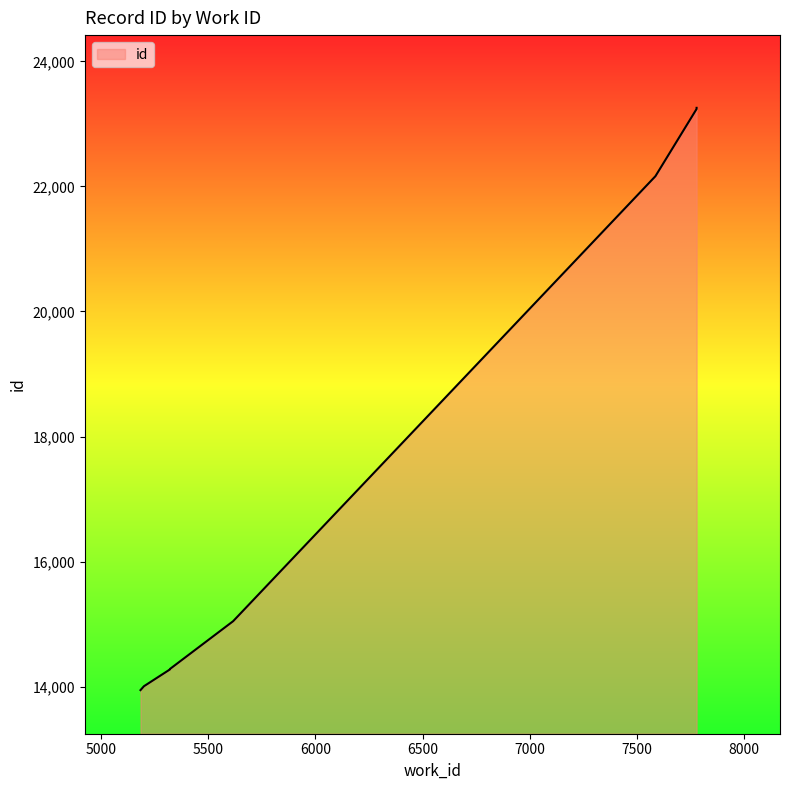

What is the sum of the values at 7778 and 5322?

37524